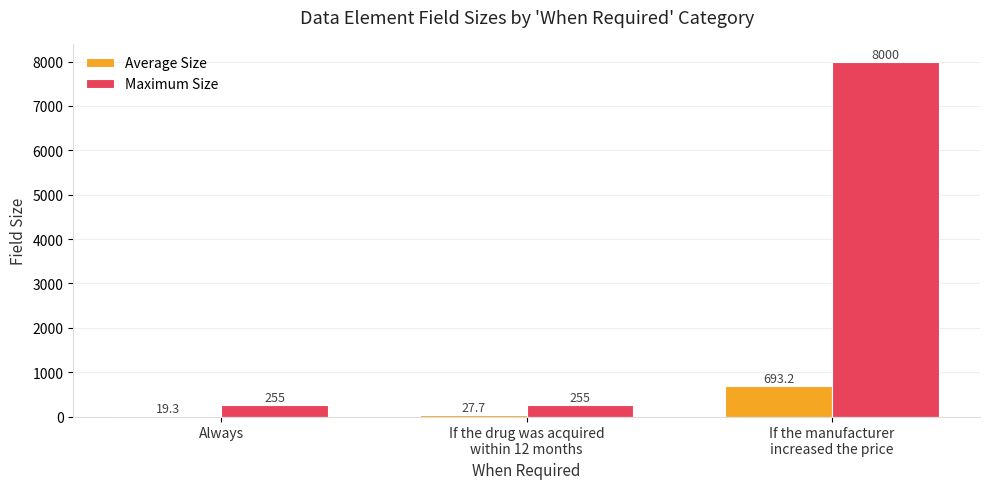

Reading right to left, extract all data points from this chart.

Average Size: 693.2	27.7	19.3
Maximum Size: 8000.0	255.0	255.0